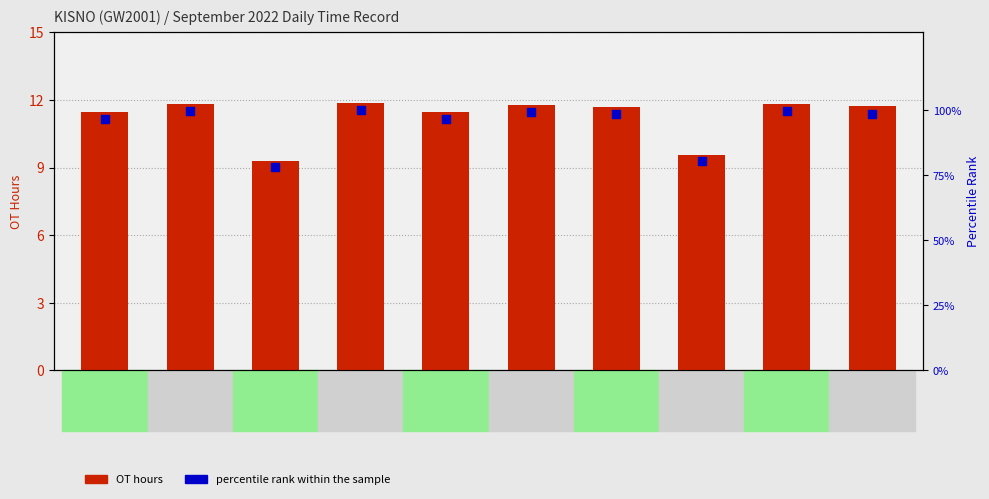

At which category is the sum across all series the highest?

Day 12